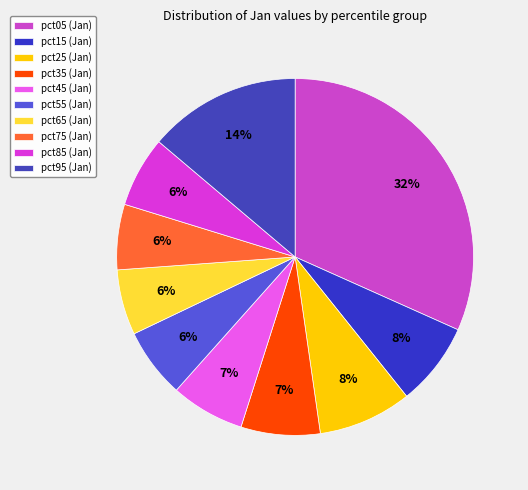

What is the largest slice in the pie chart?

pct05